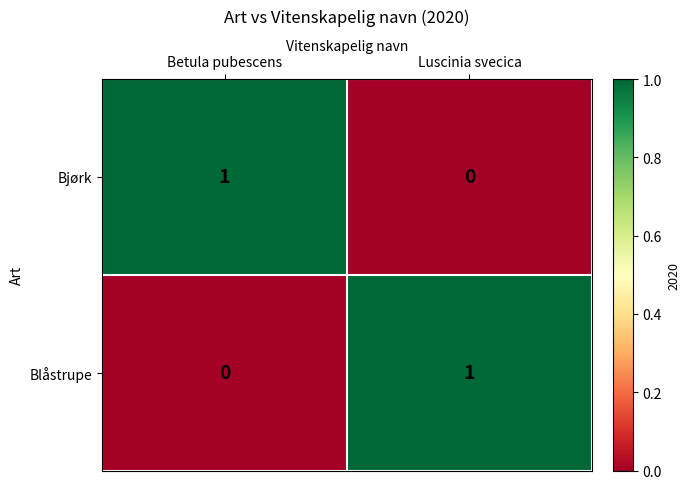

Is it true that Bjørk equals 1 at Betula pubescens?

True